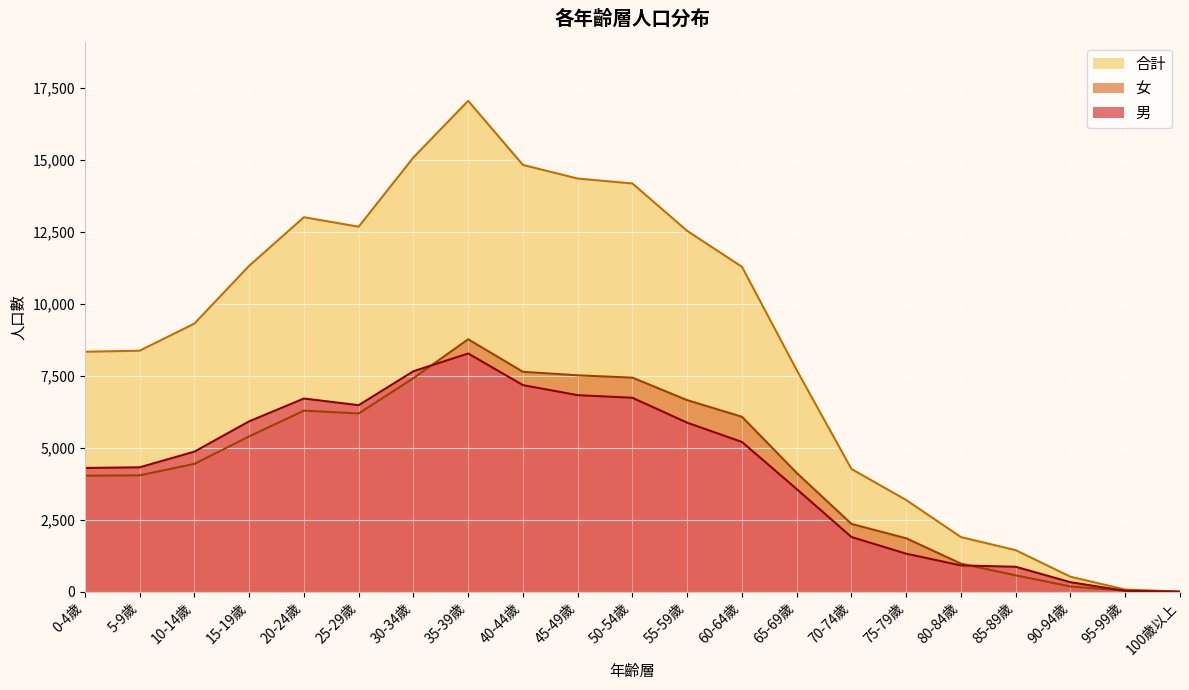

At which category is the sum across all series the highest?

35-39歲